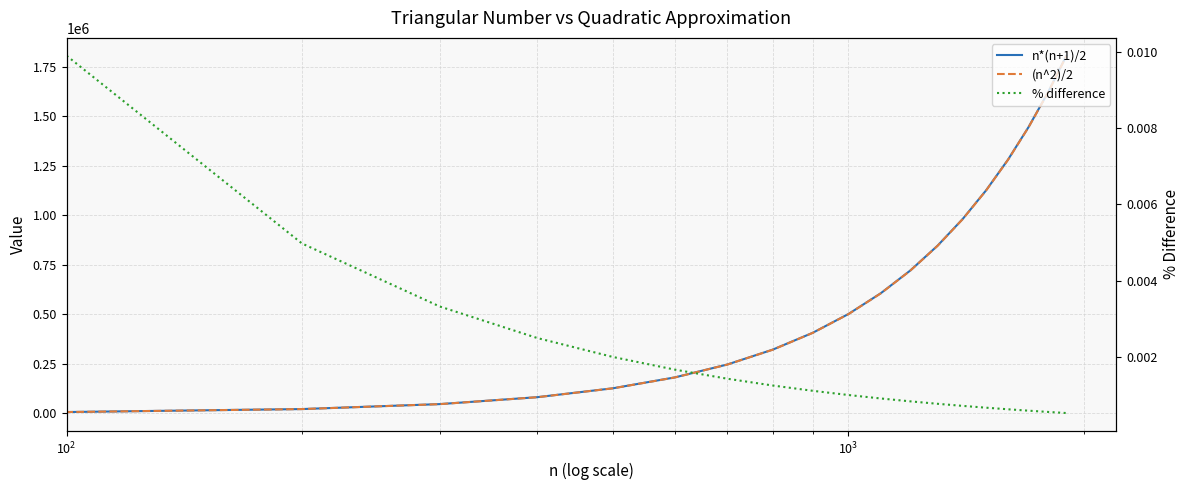

What is the difference between the maximum and minimum values in the (n^2)/2 series?

1805000